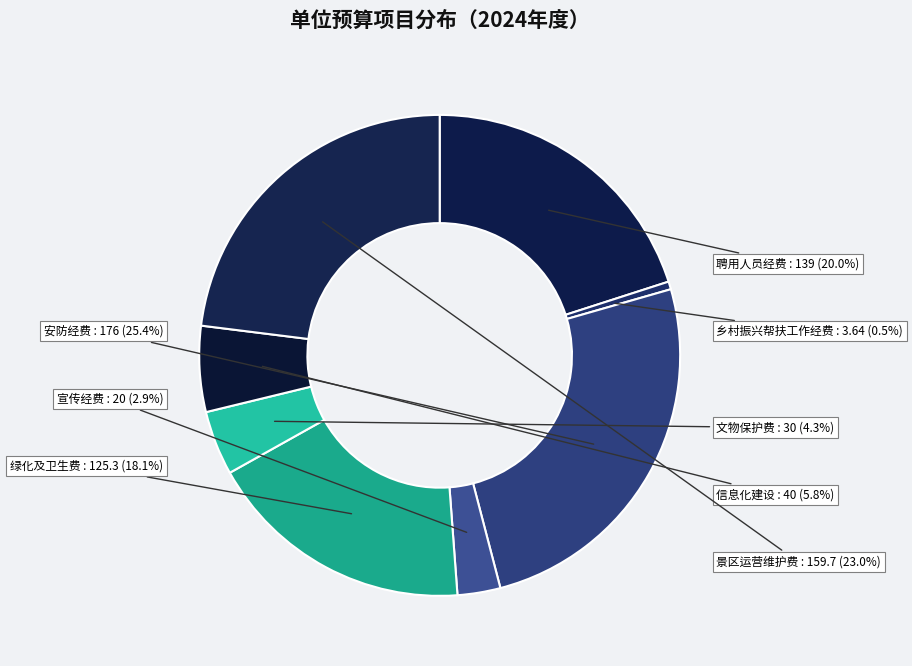

To the nearest percent, what portion does 绿化及卫生费 represent?

18%